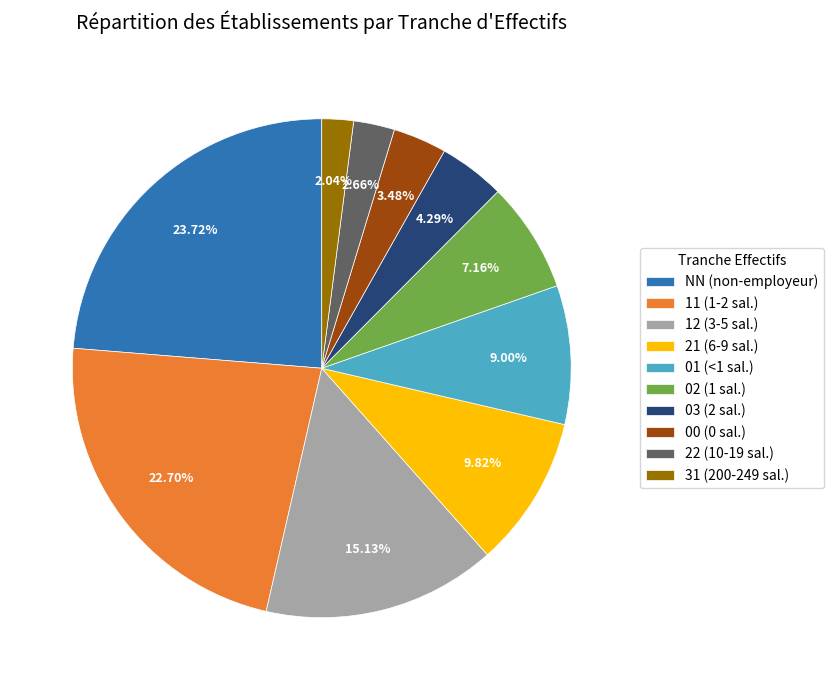

What percentage do 21 and 02 together represent?

17.0%